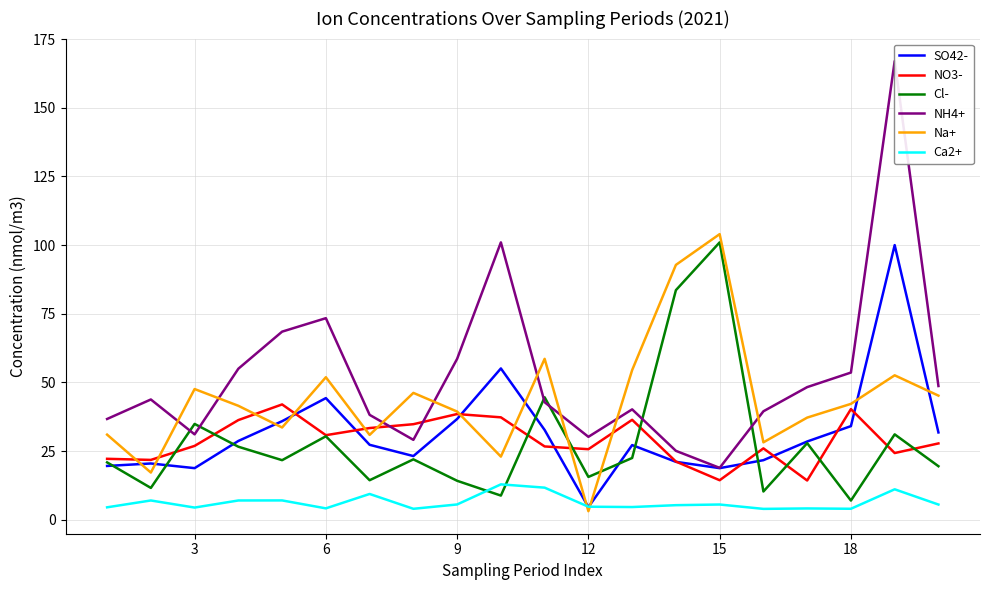

At how many categories does at least one series exceed 82?

4